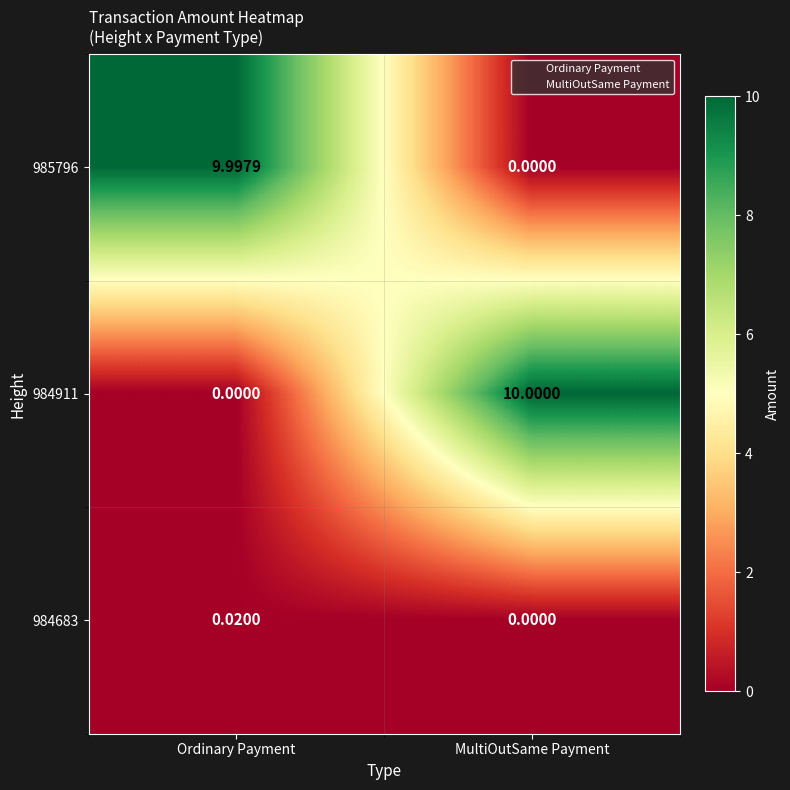

Where does the 985796 series first go above 9?

Ordinary Payment